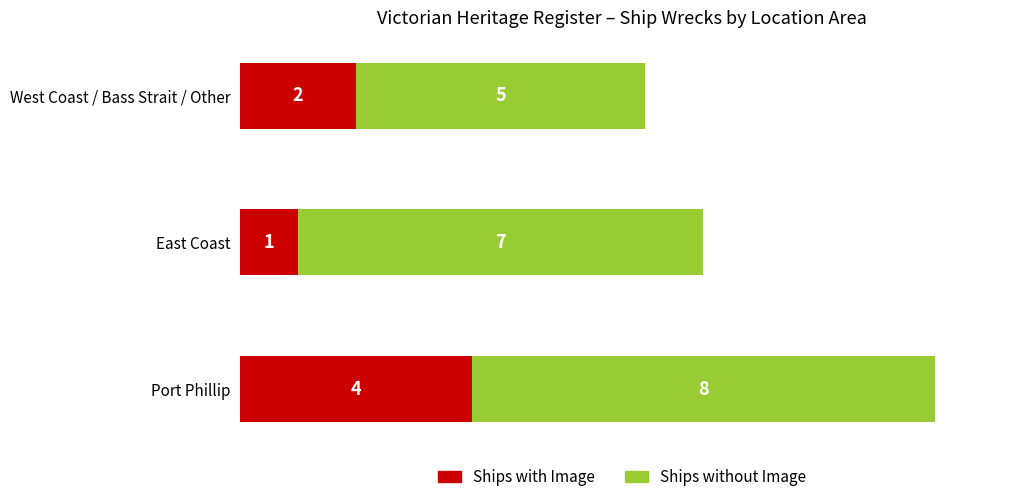

What is the minimum value for Ships with Image?

1